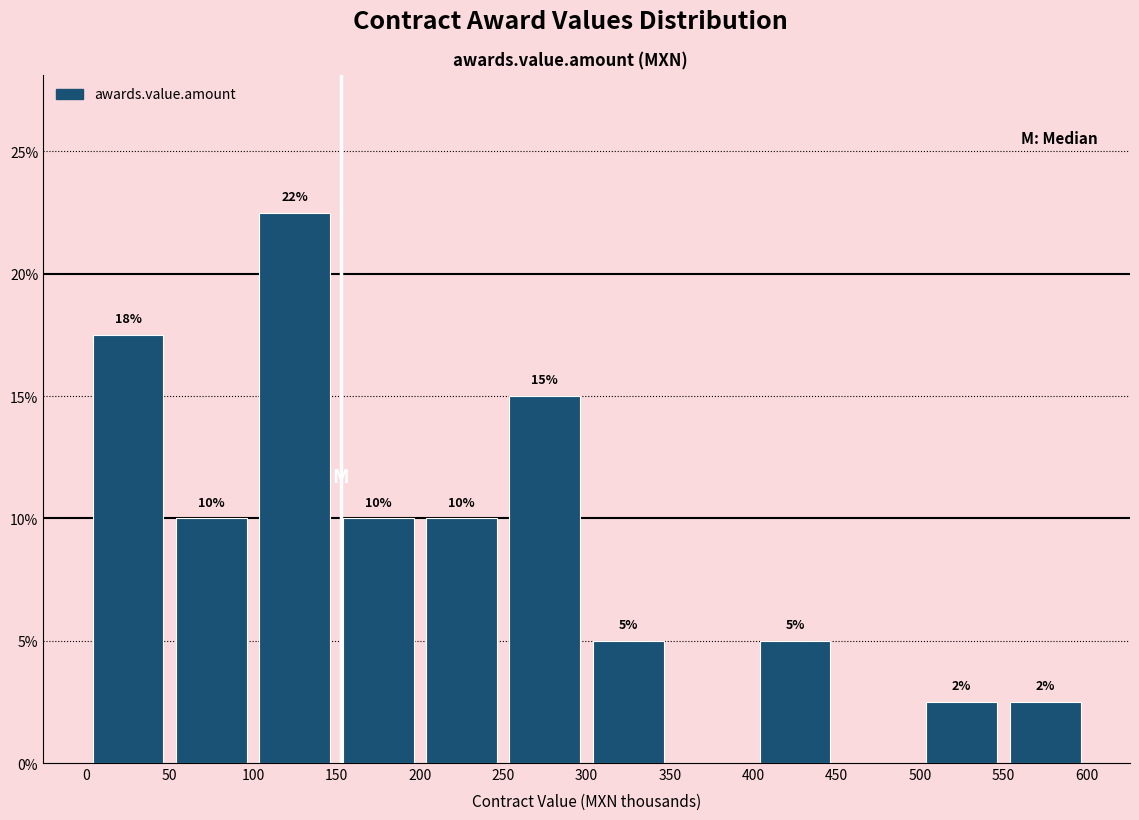

Over which range of the x-axis is the bar tallest?

100 to 150